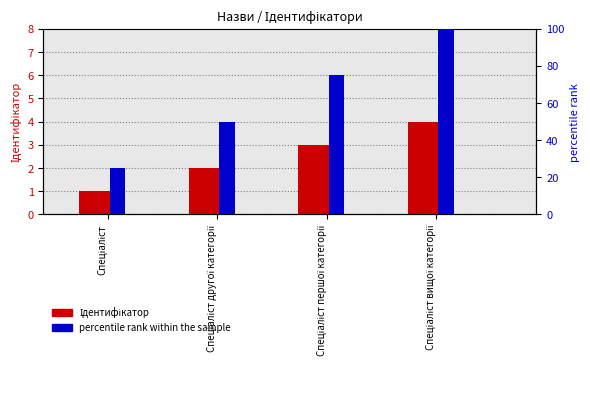

Read the percentile rank within the sample value at Спеціаліст першої категорії.

75